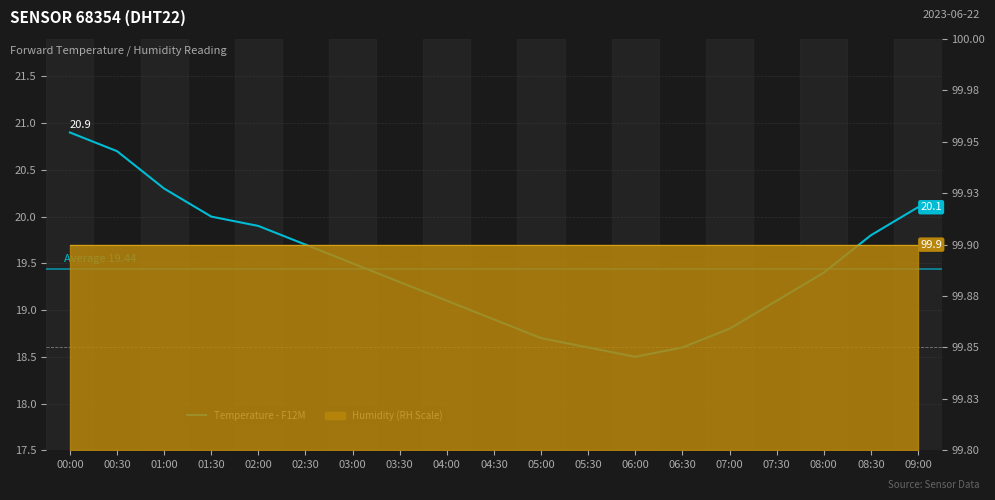

True or false: the data shows 5.5 at 08:00.

False